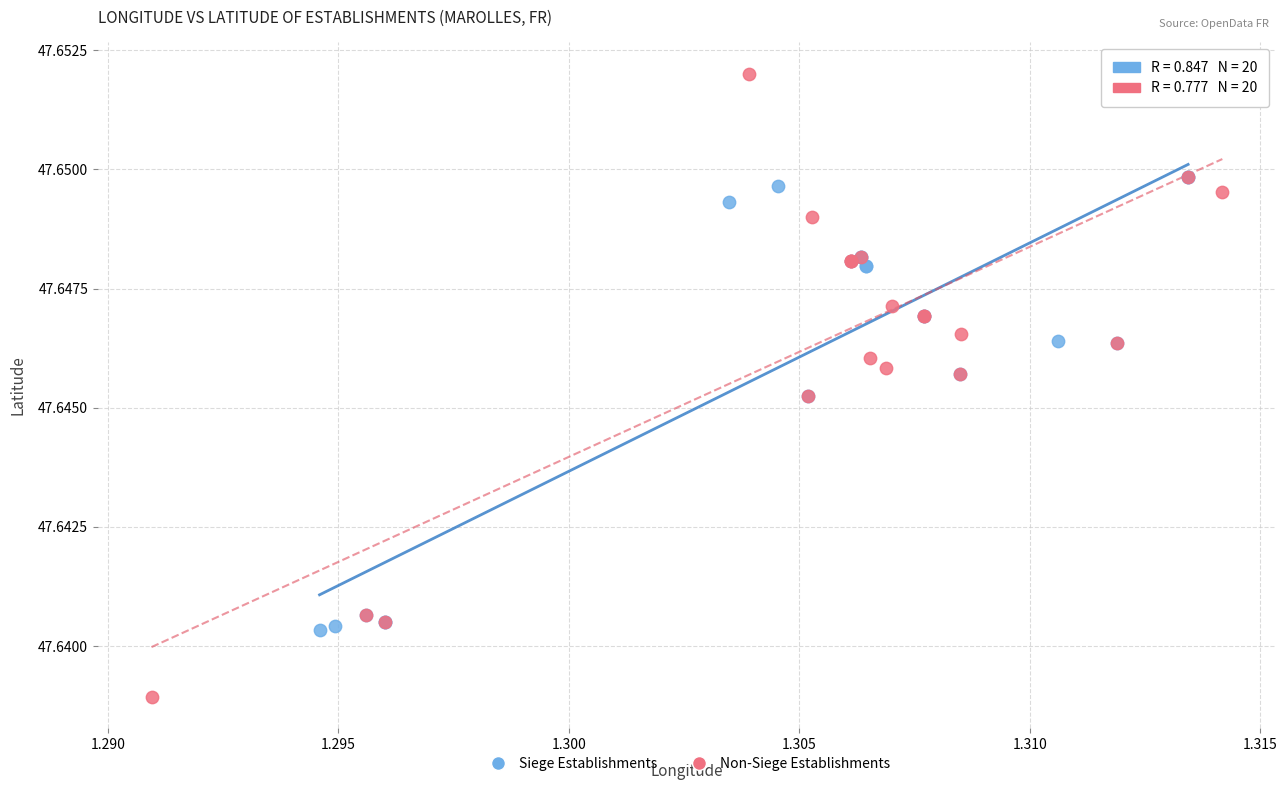

Which series contains the lowest Y value?

Non-Siege Establishments